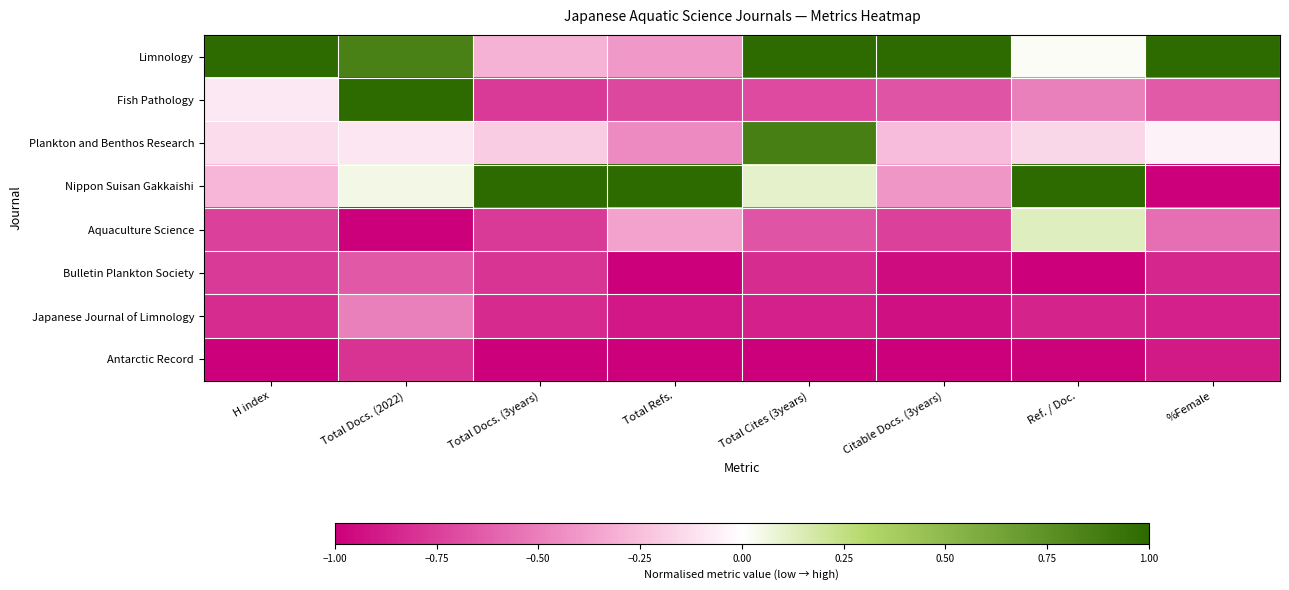

What is the lowest value of the Antarctic Record series?

-1.0